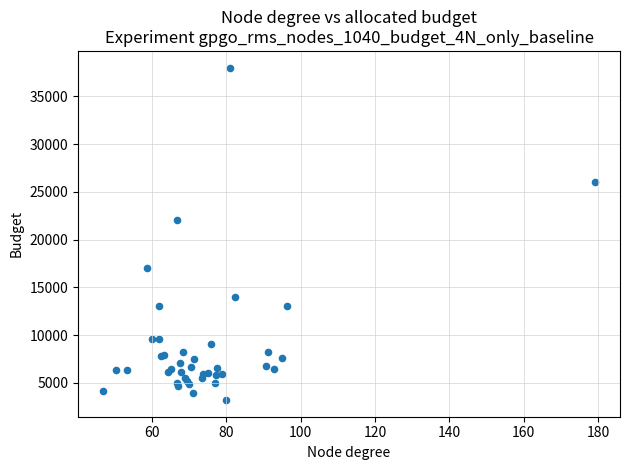

What Y value in the scatter plot is closest to 20600?

22000